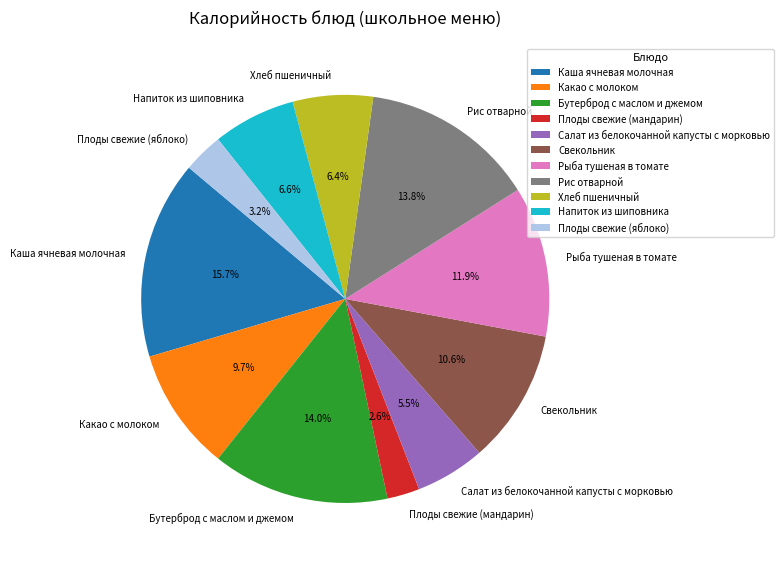

Do Бутерброд с маслом и джемом and Плоды свежие (мандарин) together represent more than half of the pie?

No